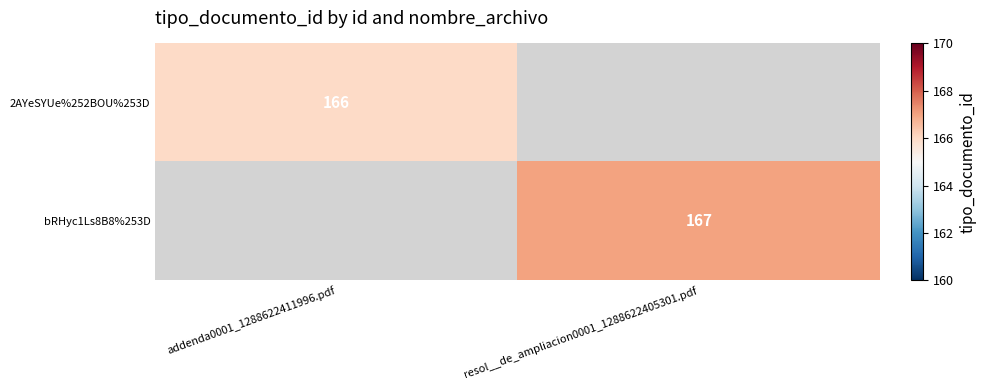

The bRHyc1Ls8B8%253D series shows 57 at resol__de_ampliacion0001_1288622405301.pdf. True or false?

False